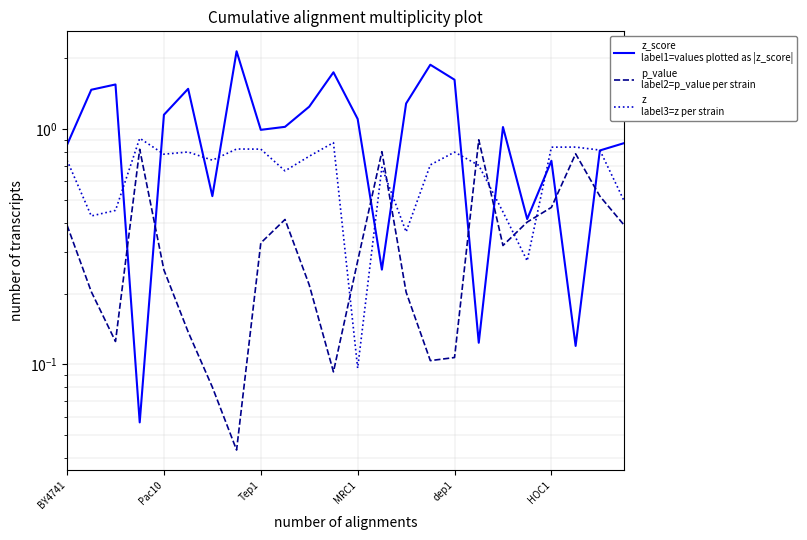

Rank the series at 18 from highest to lowest value.

z_score
label1=values plotted as |z_score|, z
label3=z per strain, p_value
label2=p_value per strain